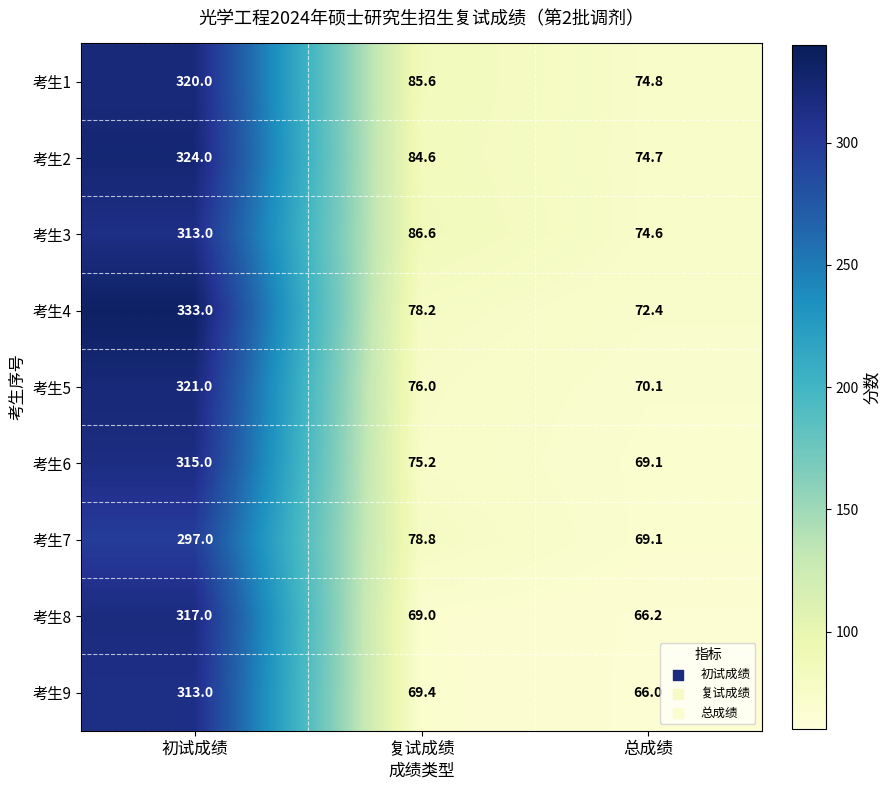

How many values in the 考生6 series are below 75?

1